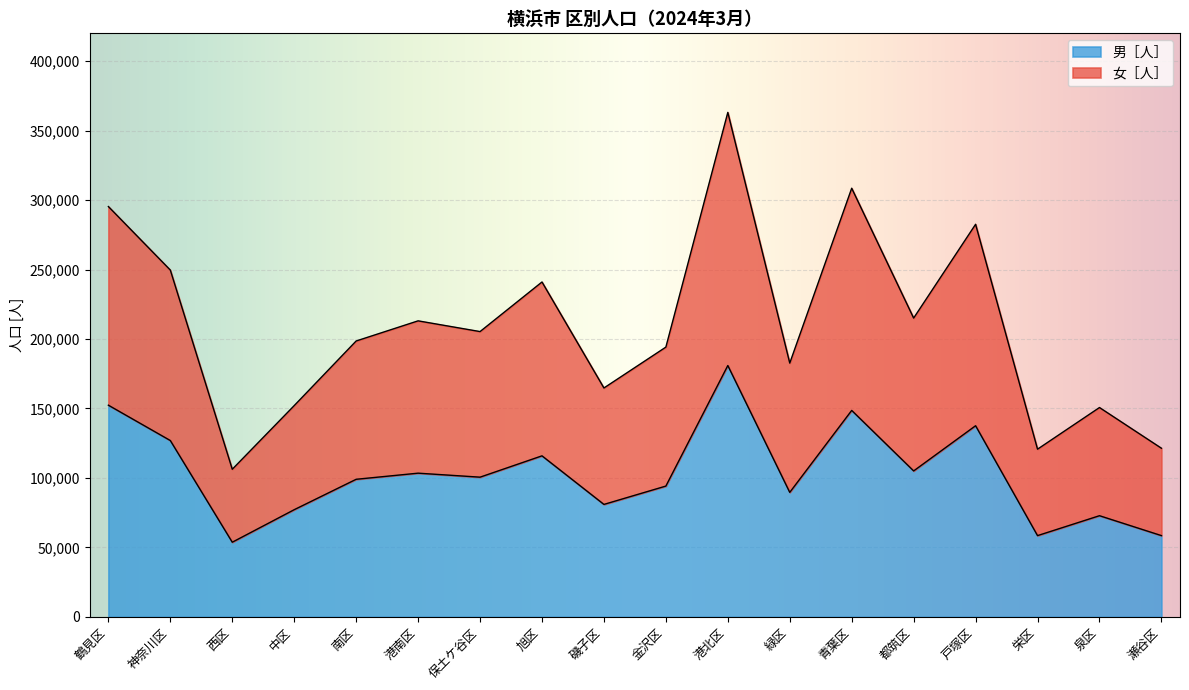

At which category is the sum across all series the highest?

港北区